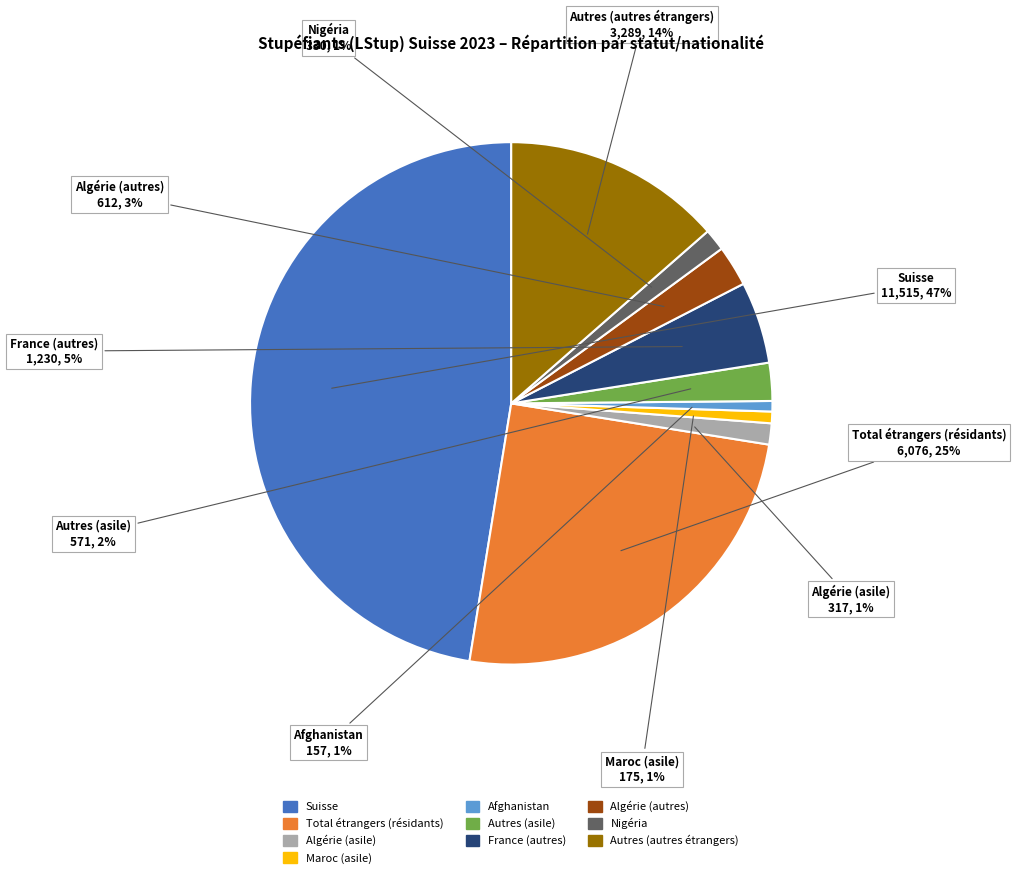

Which category has the biggest portion of the pie?

Suisse